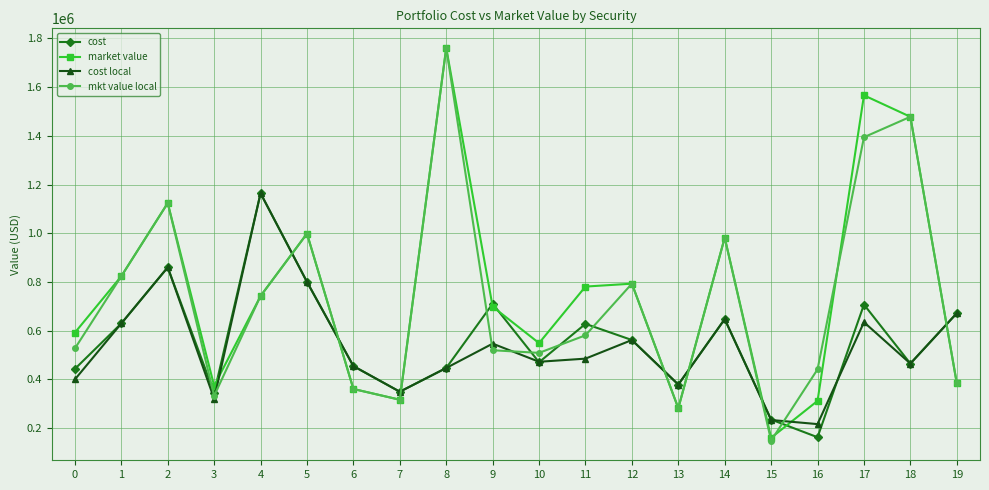

Does the chart display data point markers on the line(s)?

Yes